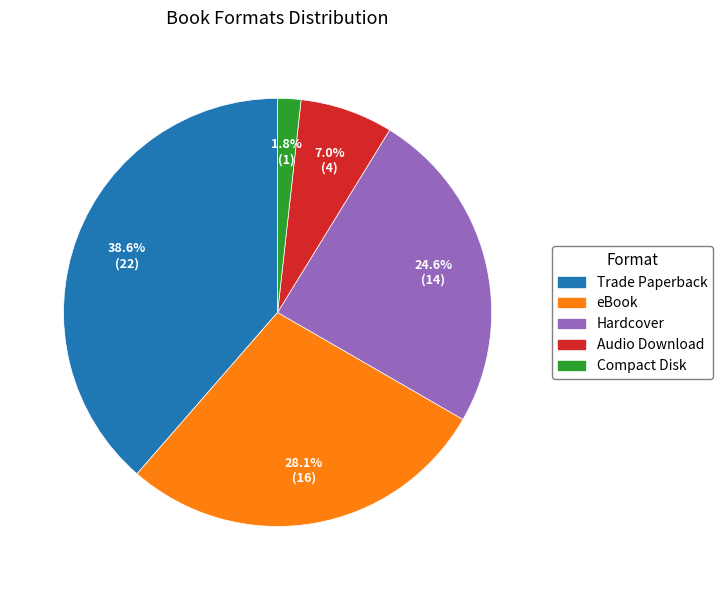

Which category has the biggest portion of the pie?

Trade Paperback